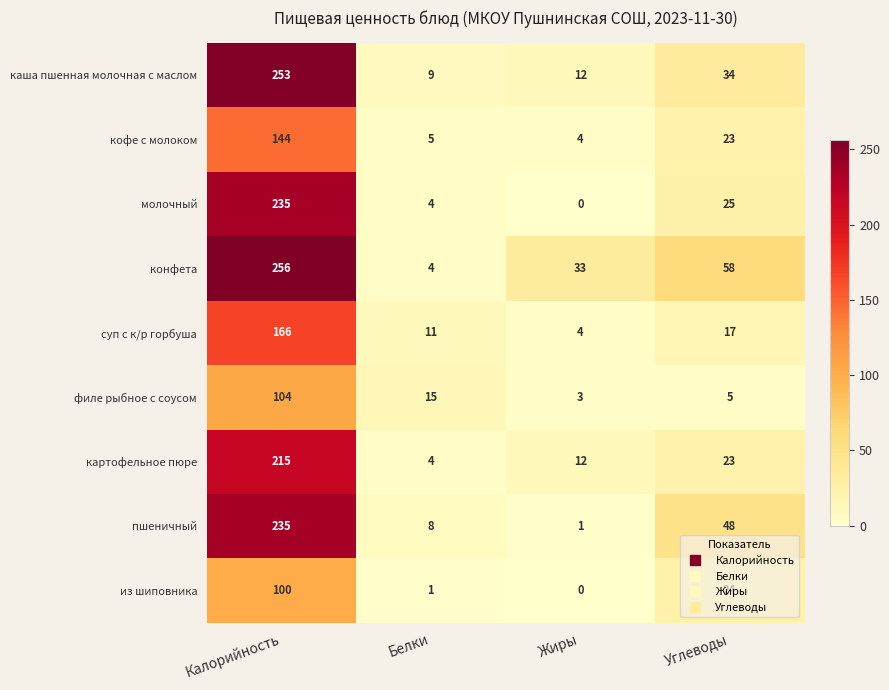

Where does the картофельное пюре series first go above 23?

Калорийность